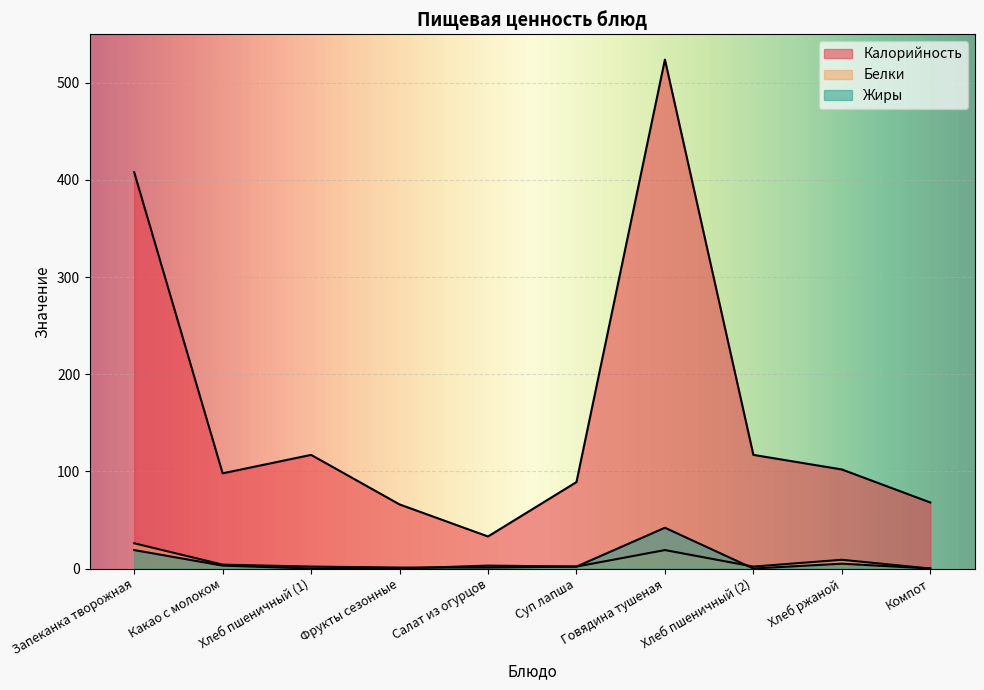

Which series has the largest total across all categories?

Калорийность